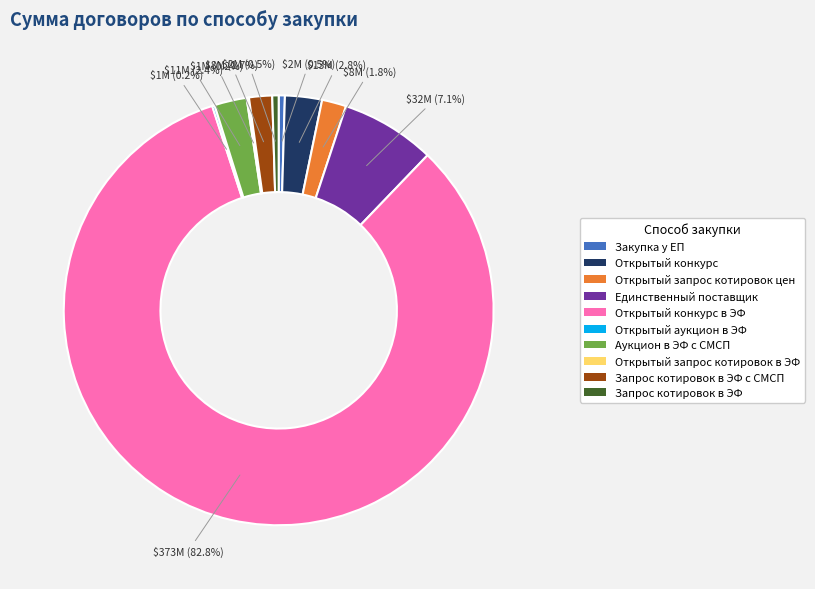

Is it true that Открытый запрос котировок цен is 2% of the pie?

True